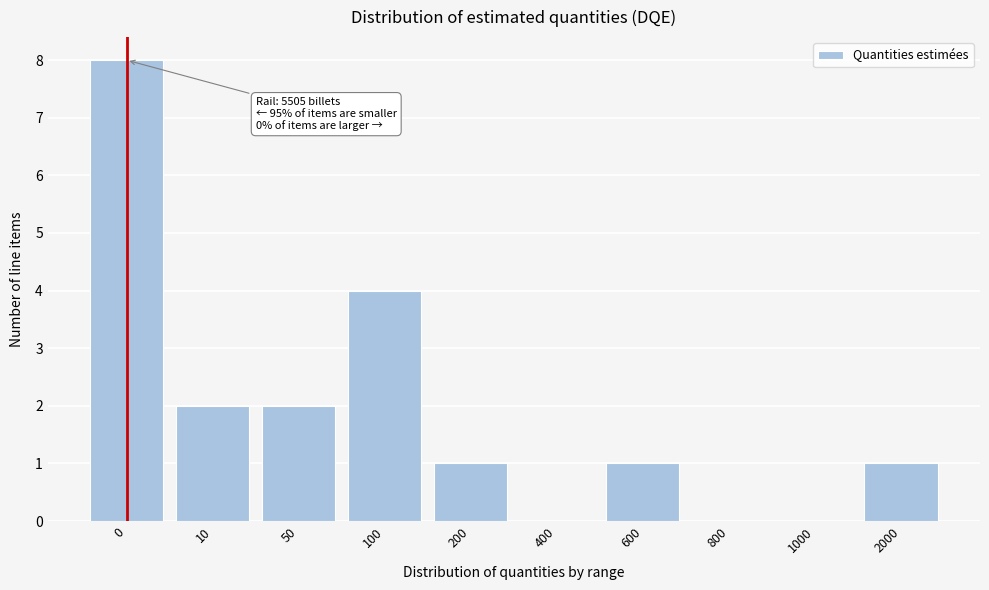

Reading right to left, list all the values displayed in this chart.

2000=1	1000=0	800=0	600=1	400=0	200=1	100=4	50=2	10=2	0=8